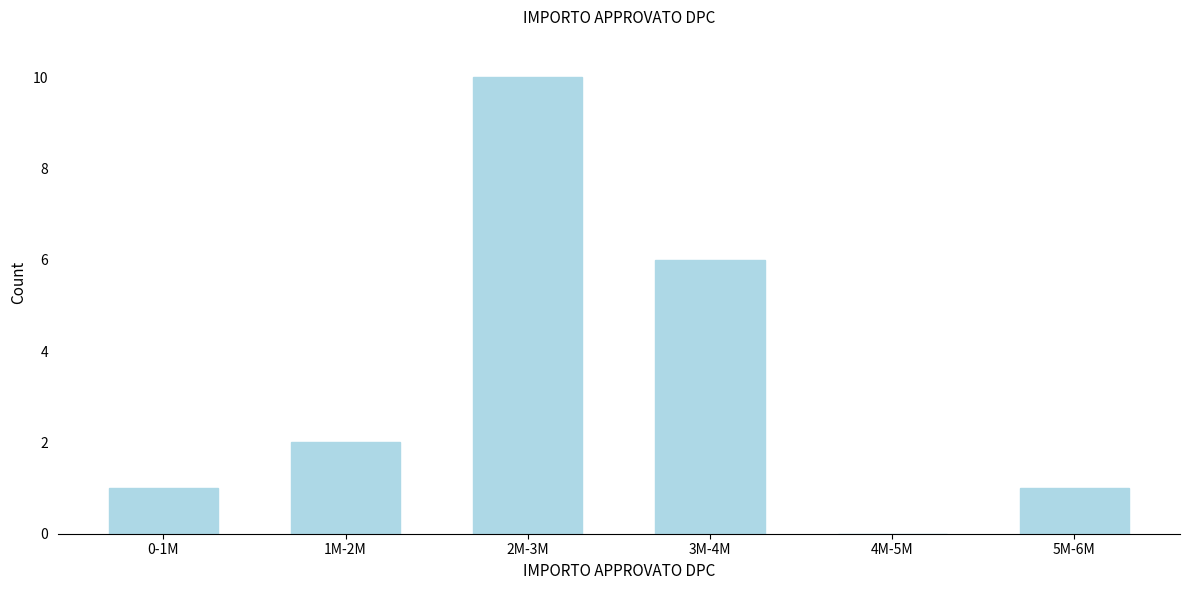

Reading left to right, transcribe all the data shown in this chart.

0-1M=1	1M-2M=2	2M-3M=10	3M-4M=6	4M-5M=0	5M-6M=1